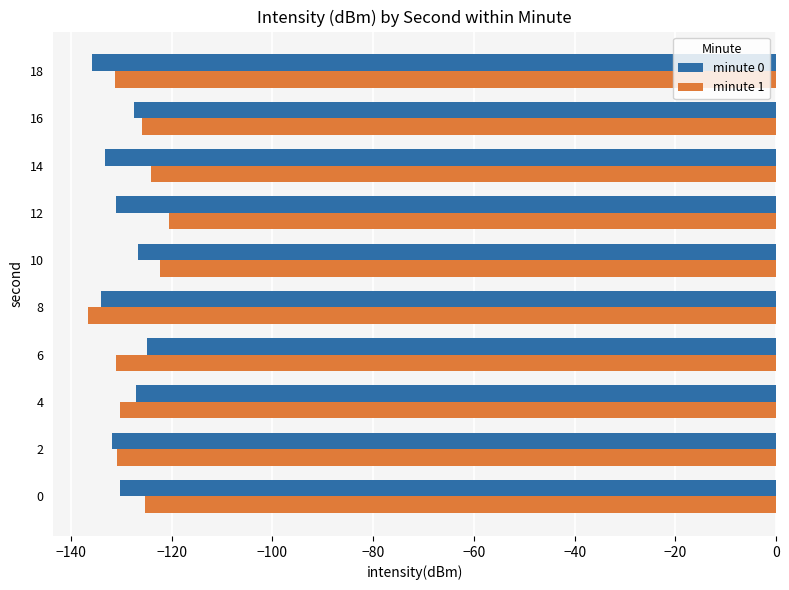

What is the sum of all minute 0 values?

-1302.5